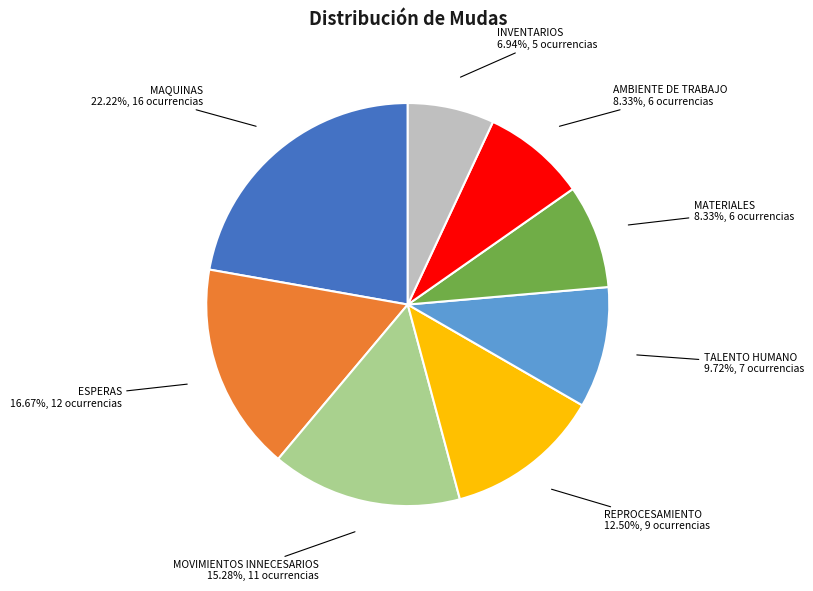

To the nearest percent, what is the average slice percentage?

12%